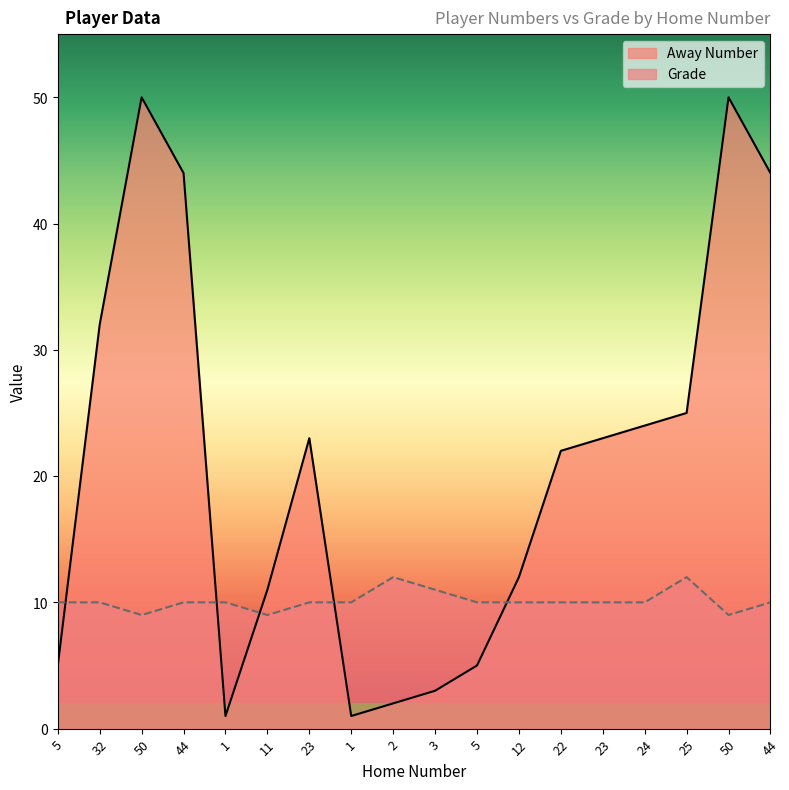

True or false: Away Number has a value of 1 at 3.

False